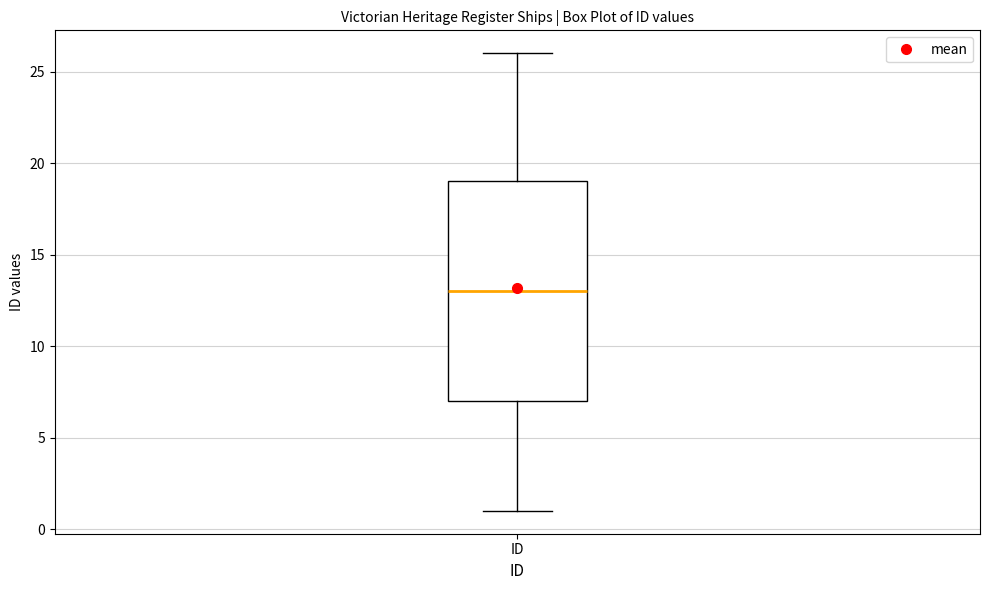

Transcribe this box plot: give where the median line is, the range the box spans, and where the two whiskers end, as read against the y-axis. The values are not printed on the chart, so give them approximately, as read against the axis.

median 13, box 7 to 19, whiskers 1 to 26